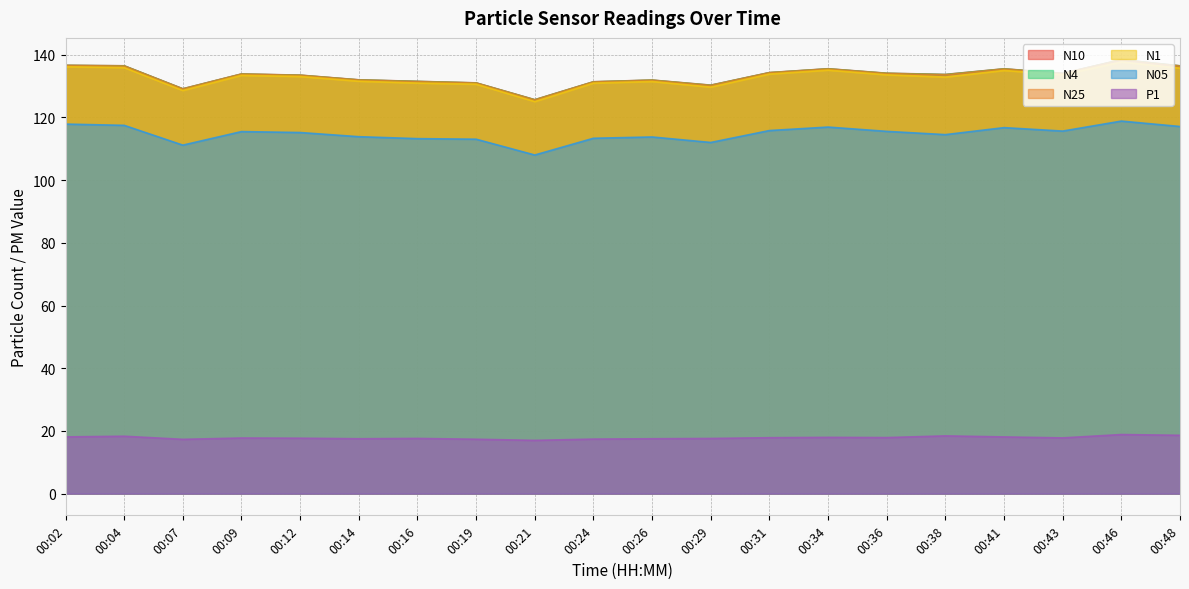

List the labels in order of N10 value, smallest first.

00:21, 00:07, 00:29, 00:19, 00:24, 00:16, 00:26, 00:14, 00:12, 00:38, 00:09, 00:43, 00:36, 00:31, 00:41, 00:34, 00:48, 00:04, 00:02, 00:46